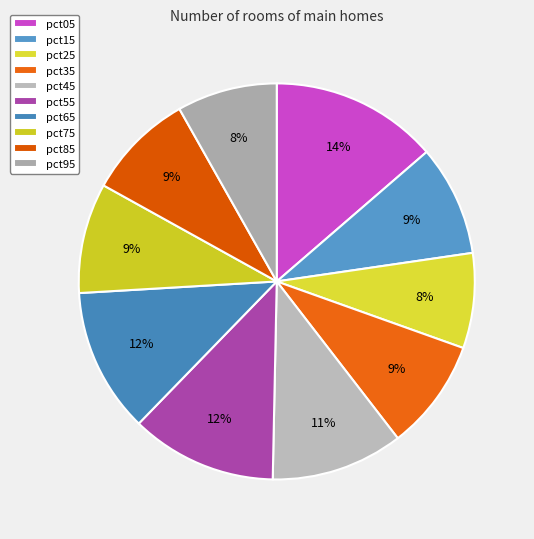

Which has a higher value, pct85 or pct95?

pct85